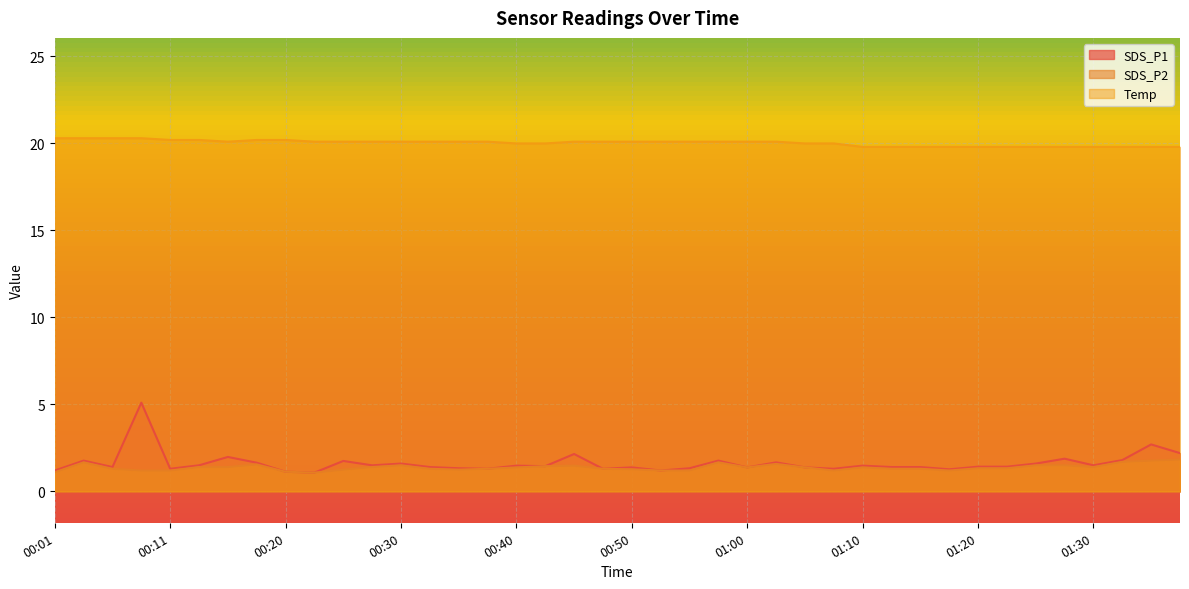

Which series has the largest range (max minus min)?

SDS_P1